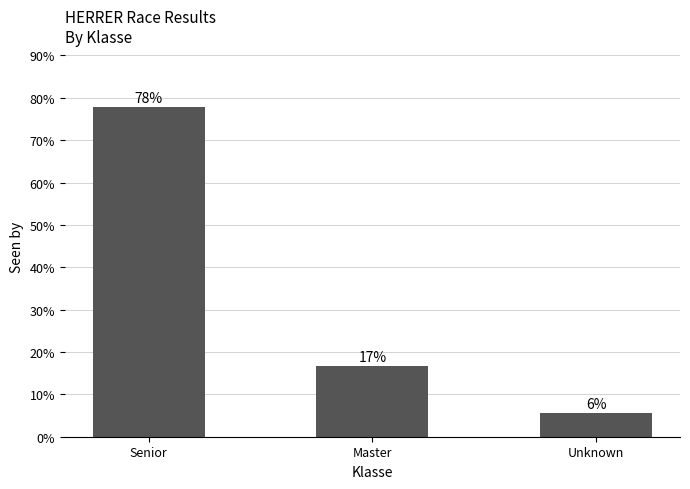

True or false: the data shows 2.6 at Unknown.

False